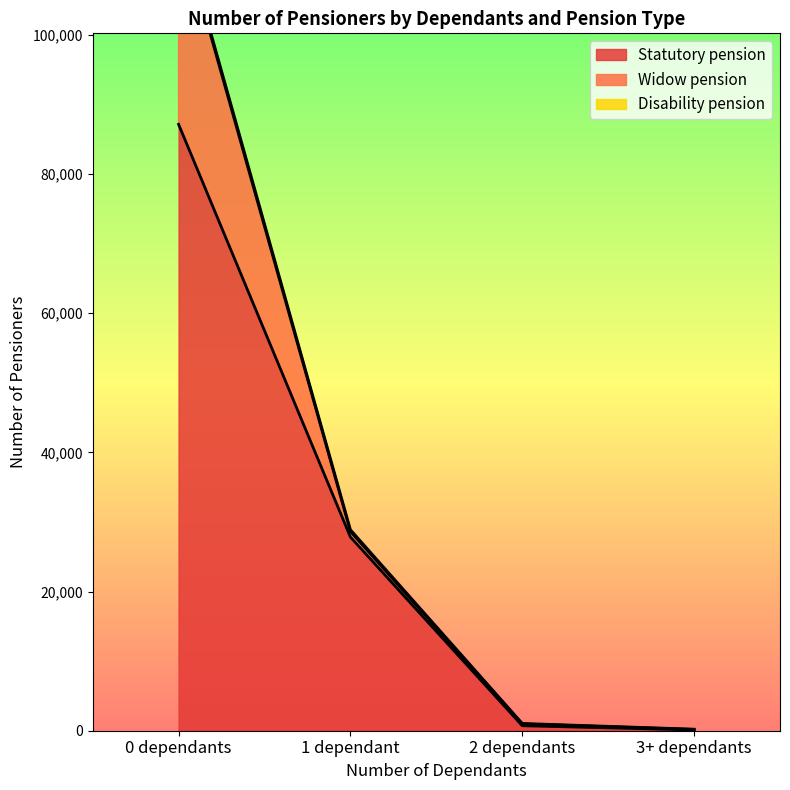

Which category has the highest value in the Statutory pension series?

0 dependants